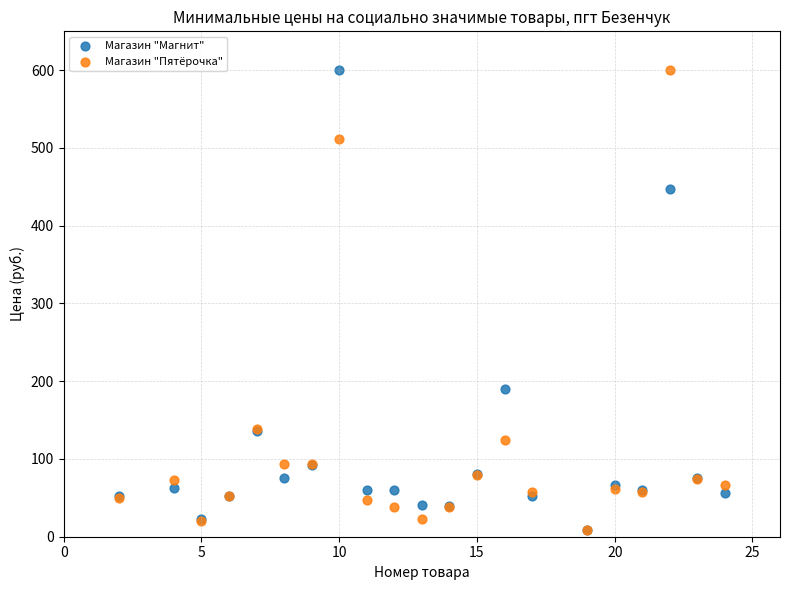

In the Магазин "Магнит" series, what Y value is closest to 304?

190.0